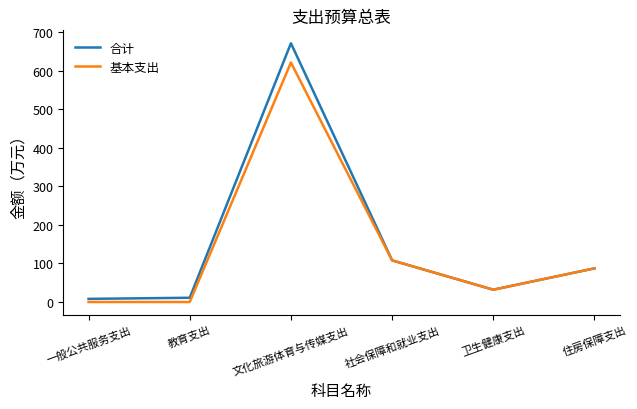

What is the difference between the highest and lowest values at 文化旅游体育与传媒支出?

50.0